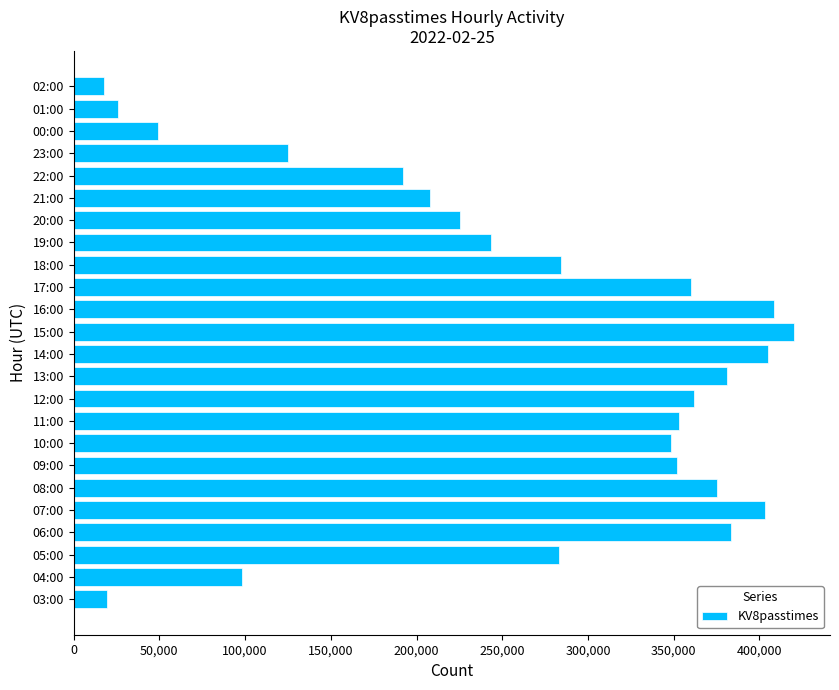

Which label corresponds to the largest value in the chart?

15:00